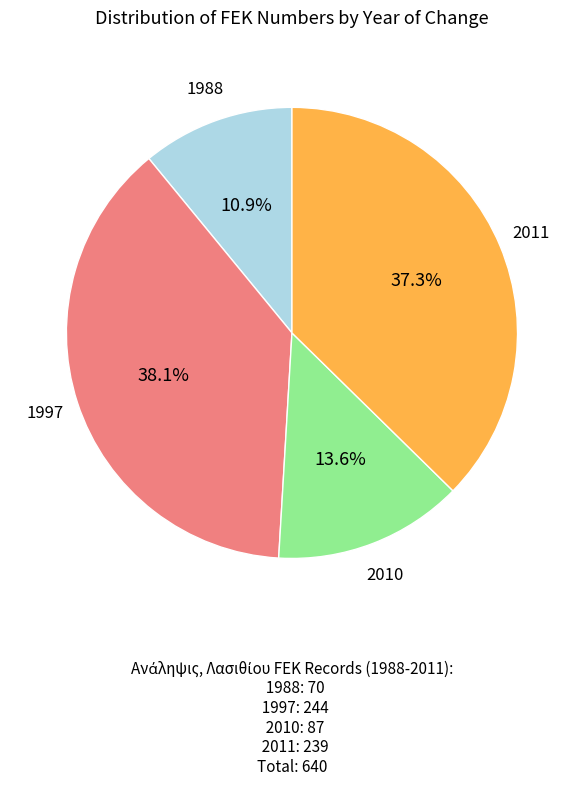

Is there a majority slice in this chart?

No